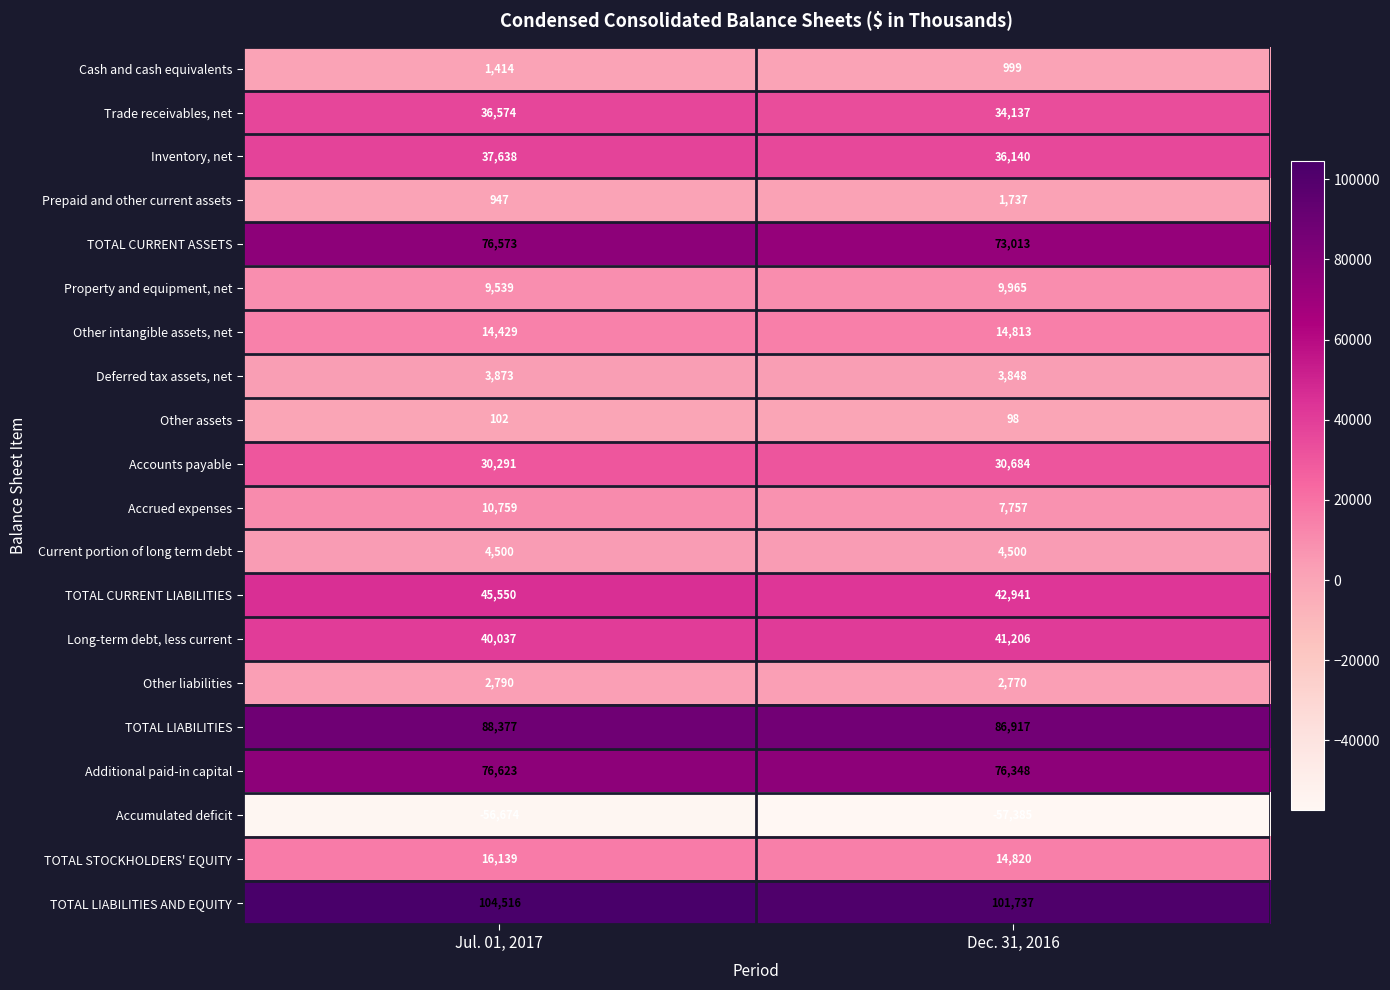

Where is Deferred tax assets, net nearest to the value 3860?

Dec. 31, 2016